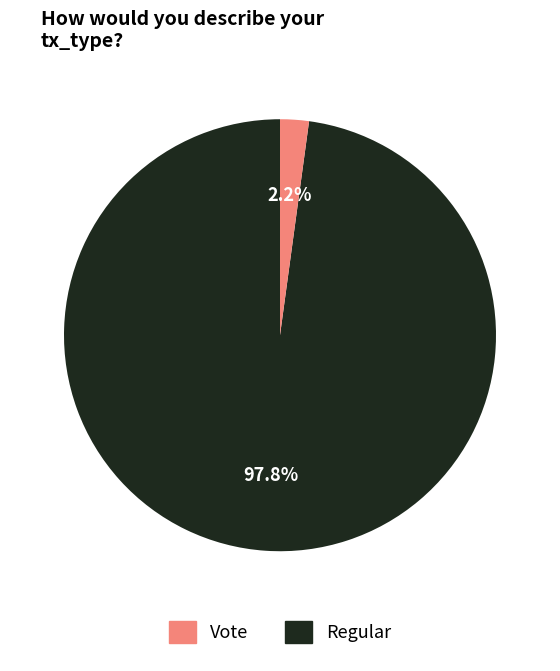

Is there a majority slice in this chart?

Yes